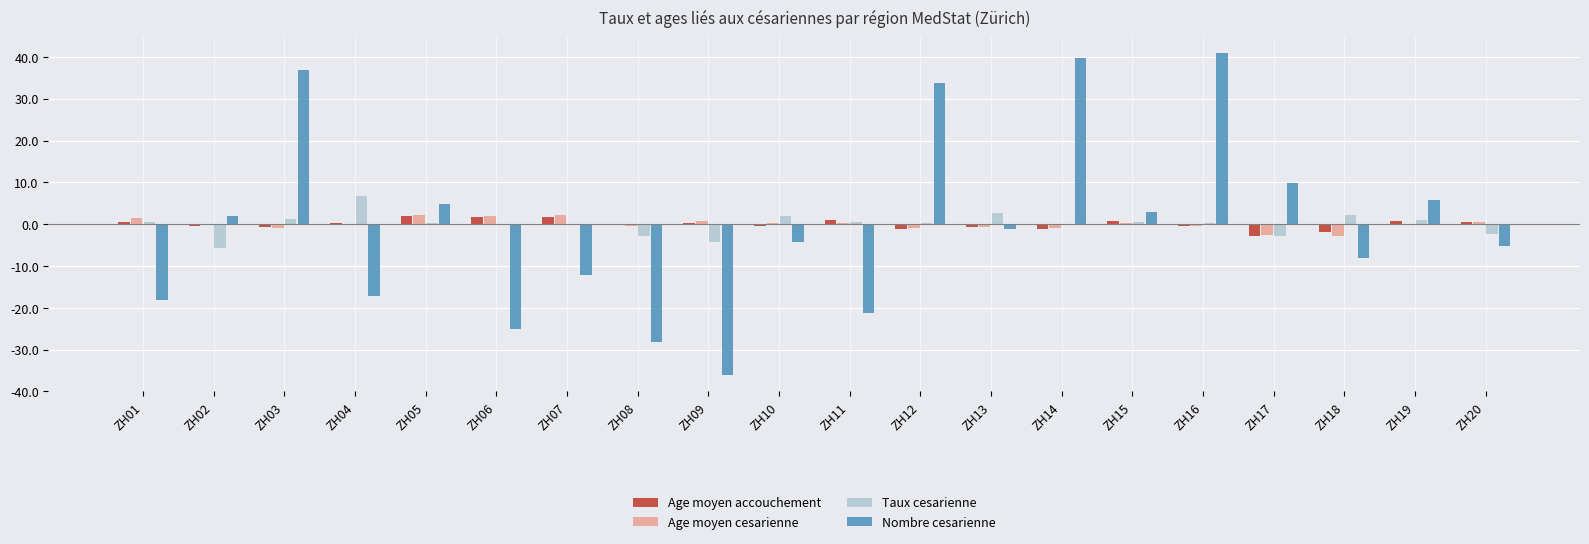

The value of Nombre cesarienne at ZH01 is -18.2. True or false?

True